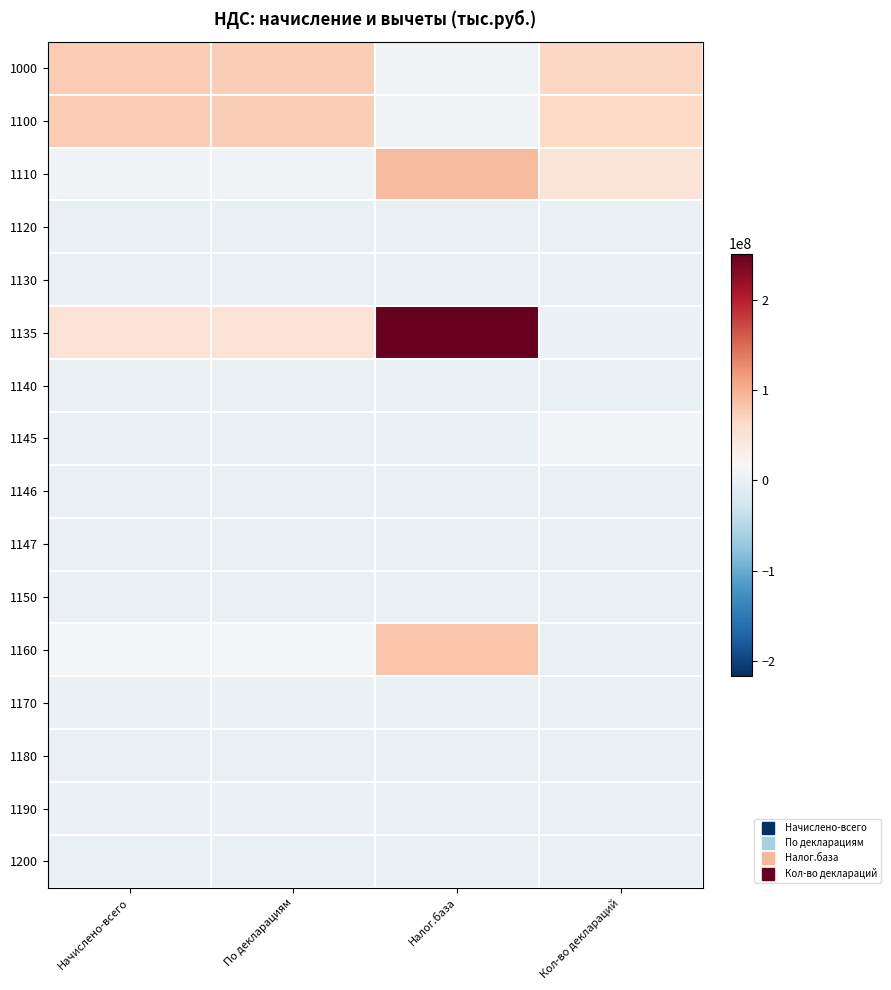

Reading right to left, list all the values displayed in this chart.

1000: Кол-во деклараций=65529284	Налог.база=9099995	По декларациям=75390769	Начислено-всего=76880475
1100: Кол-во деклараций=64082733	Налог.база=9084611	По декларациям=75215126	Начислено-всего=76702720
1110: Кол-во деклараций=46542448	Налог.база=90846112	По декларациям=9084611	Начислено-всего=9099995
1120: Кол-во деклараций=2173668	Налог.база=54189	По декларациям=4926	Начислено-всего=5326
1130: Кол-во деклараций=264945	Налог.база=0	По декларациям=0	Начислено-всего=0
1135: Кол-во деклараций=4117694	Налог.база=250883723	По декларациям=50176745	Начислено-всего=50268687
1140: Кол-во деклараций=67097	Налог.база=0	По декларациям=0	Начислено-всего=0
1145: Кол-во деклараций=10656802	Налог.база=2587428	По декларациям=431238	Начислено-всего=418396
1146: Кол-во деклараций=262734	Налог.база=0	По декларациям=0	Начислено-всего=0
1147: Кол-во деклараций=0	Налог.база=0	По декларациям=0	Начислено-всего=0
1150: Кол-во деклараций=1367	Налог.база=335714	По декларациям=67143	Начислено-всего=67148
1160: Кол-во деклараций=10098	Налог.база=82347156	По декларациям=12194898	Начислено-всего=13583289
1170: Кол-во деклараций=0	Налог.база=0	По декларациям=2925425	Начислено-всего=2929566
1180: Кол-во деклараций=0	Налог.база=0	По декларациям=150367	Начислено-всего=150358
1190: Кол-во деклараций=0	Налог.база=0	По декларациям=3255565	Начислено-всего=3259879
1200: Кол-во деклараций=0	Налог.база=0	По декларациям=167298	Начислено-всего=167657